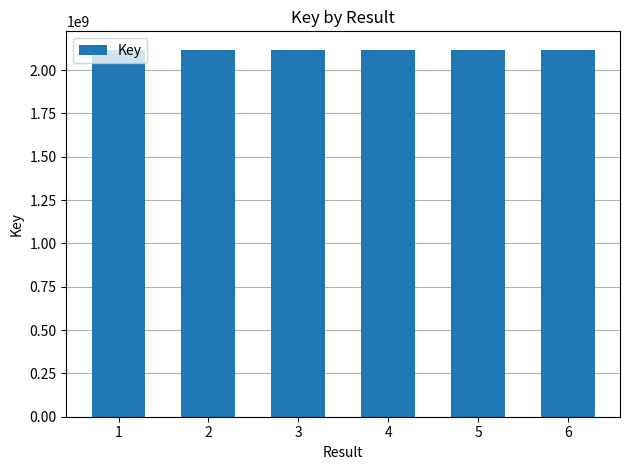

What is the greatest value displayed?

2117889531